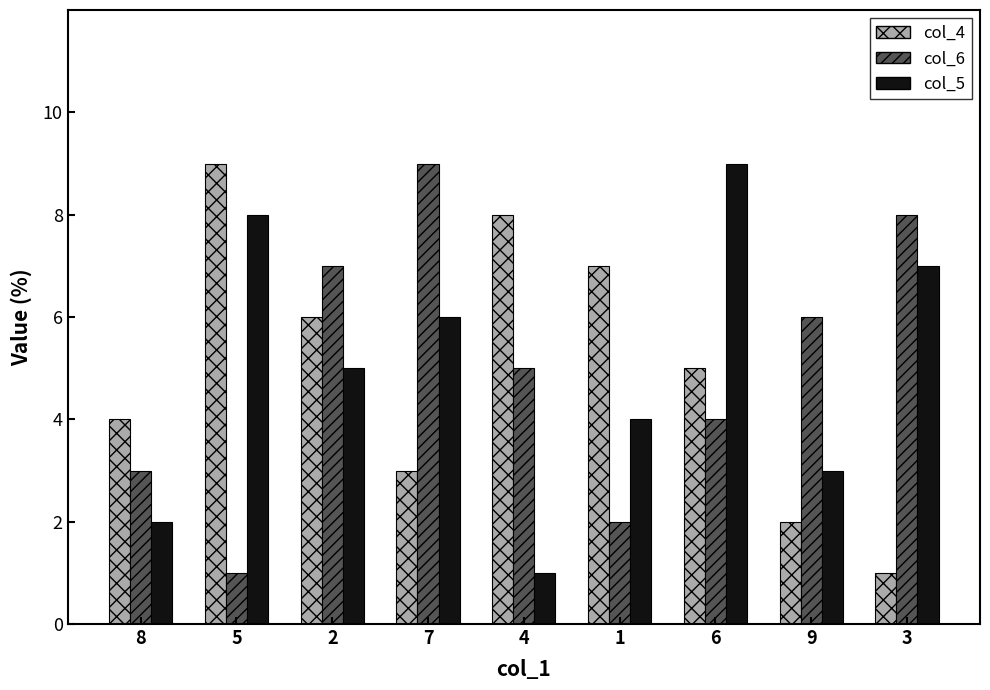

What is the sum of the col_6 values at 9 and 2?

13